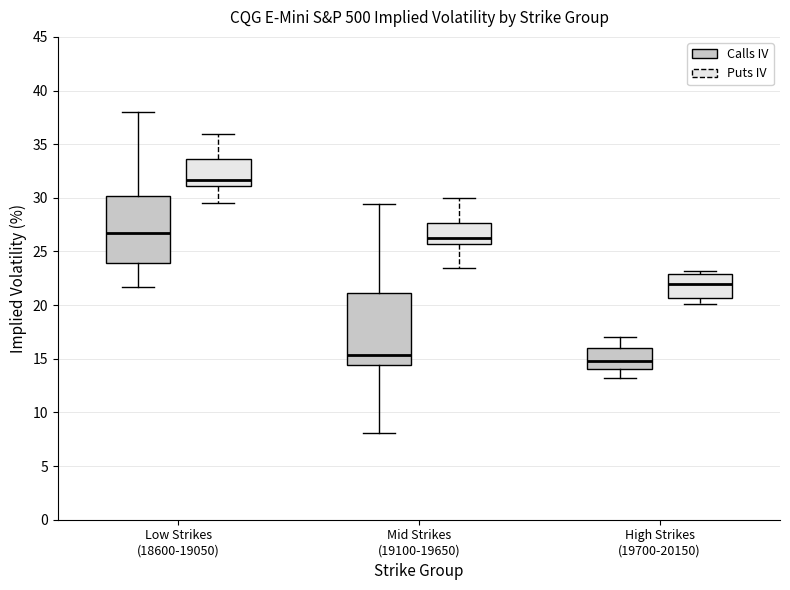

Reading left to right, read every box against the y-axis: the position of its median line, the range the box covers, and the ends of its whiskers. The values are not printed on the chart, so give them approximately, as read against the axis.

Low Strikes (18600-19050) (Calls IV): median 26.5, box 24.0 to 30.0, whiskers 21.5 to 38.0
Low Strikes (18600-19050) (Puts IV): median 31.5, box 31.0 to 33.5, whiskers 29.5 to 36.0
Mid Strikes (19100-19650) (Calls IV): median 15.5, box 14.5 to 21.0, whiskers 8.0 to 29.5
Mid Strikes (19100-19650) (Puts IV): median 26.5, box 25.5 to 27.5, whiskers 23.5 to 30.0
High Strikes (19700-20150) (Calls IV): median 15.0, box 14.0 to 16.0, whiskers 13.0 to 17.0
High Strikes (19700-20150) (Puts IV): median 22.0, box 20.5 to 23.0, whiskers 20.0 to 23.0 (just above the box's upper edge)